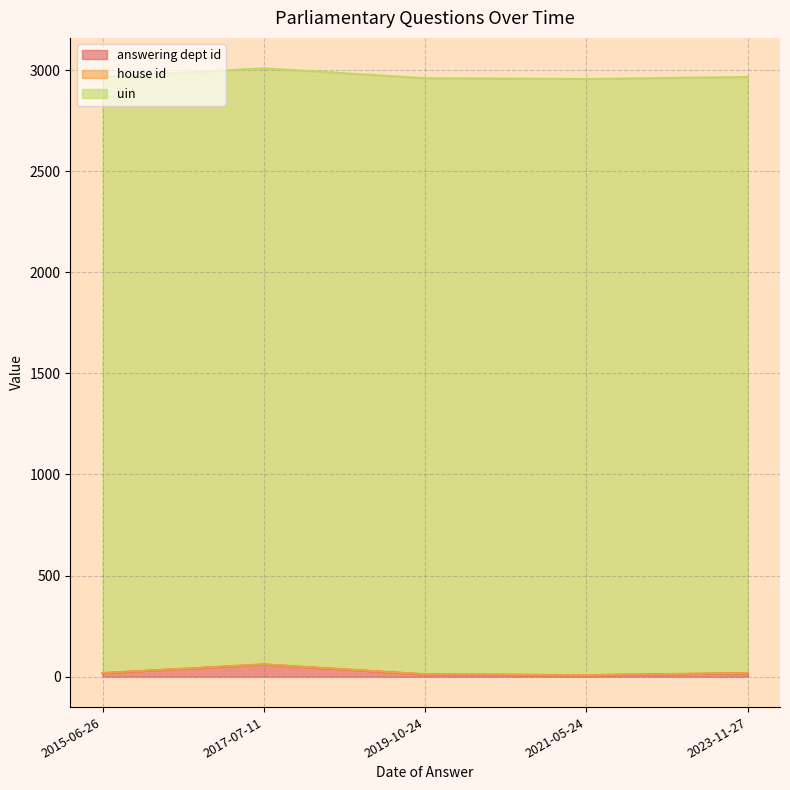

The answering dept id series shows 11 at 2019-10-24. True or false?

True